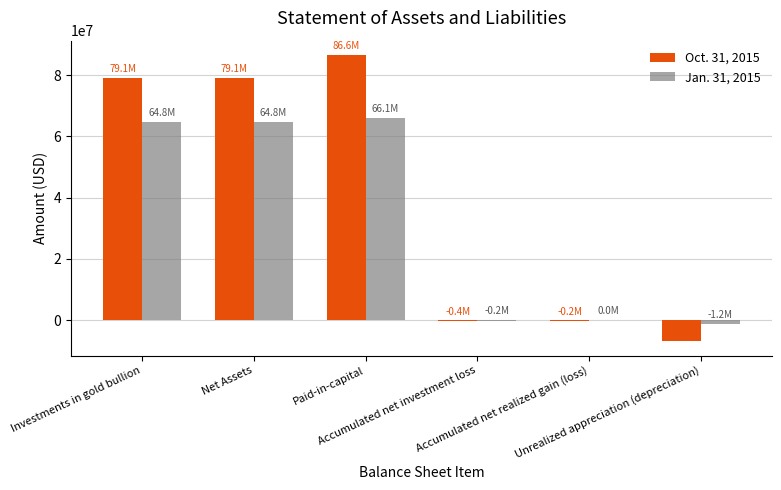

What is the maximum value shown in the chart?

86632077